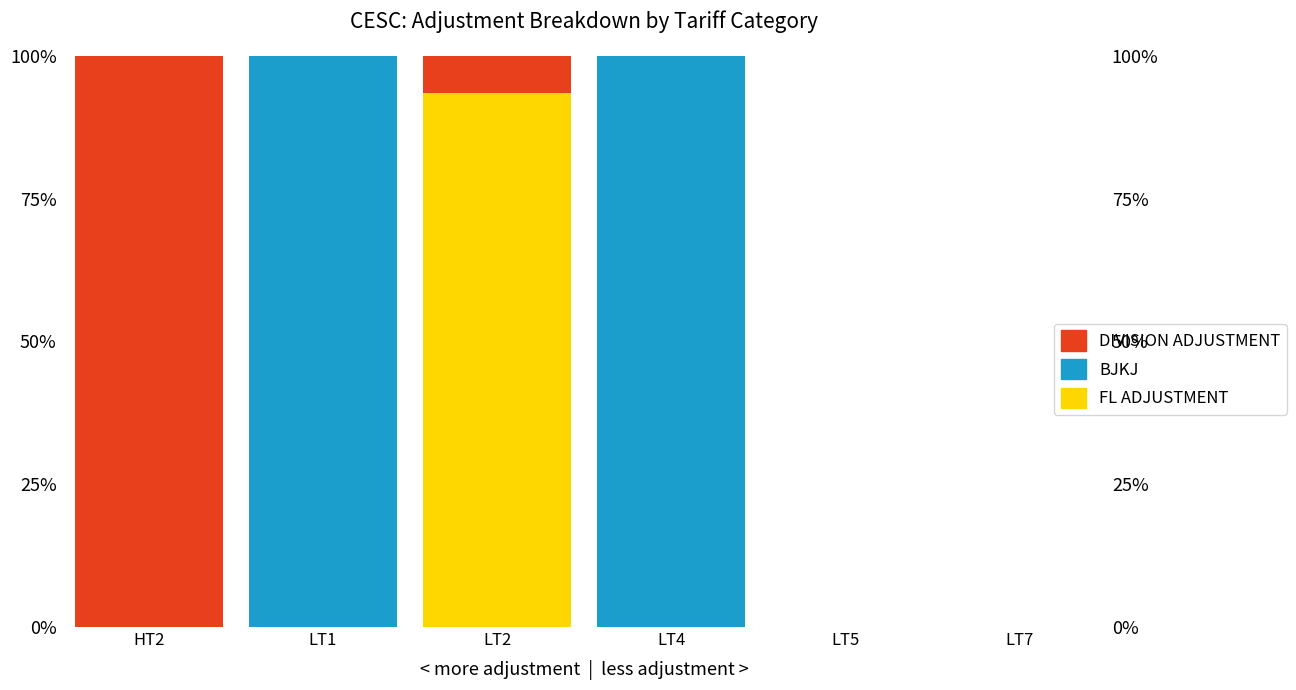

Is the value of FL ADJUSTMENT at LT4 greater than the value of DIVISION ADJUSTMENT at LT2?

No